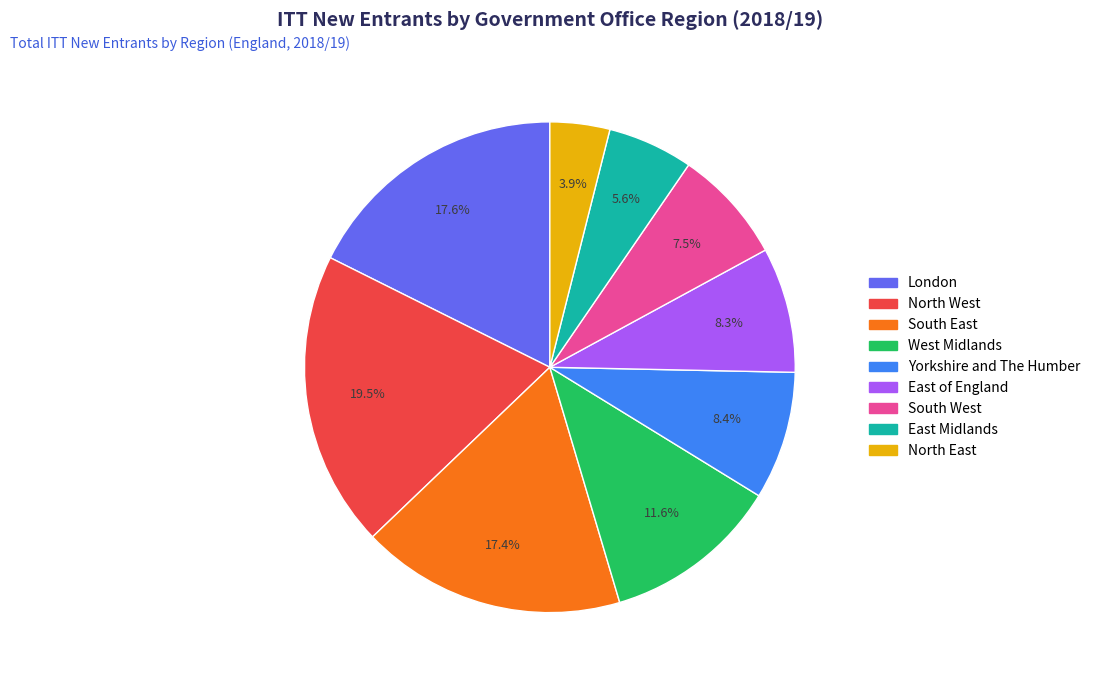

To the nearest percent, what portion does West Midlands represent?

12%